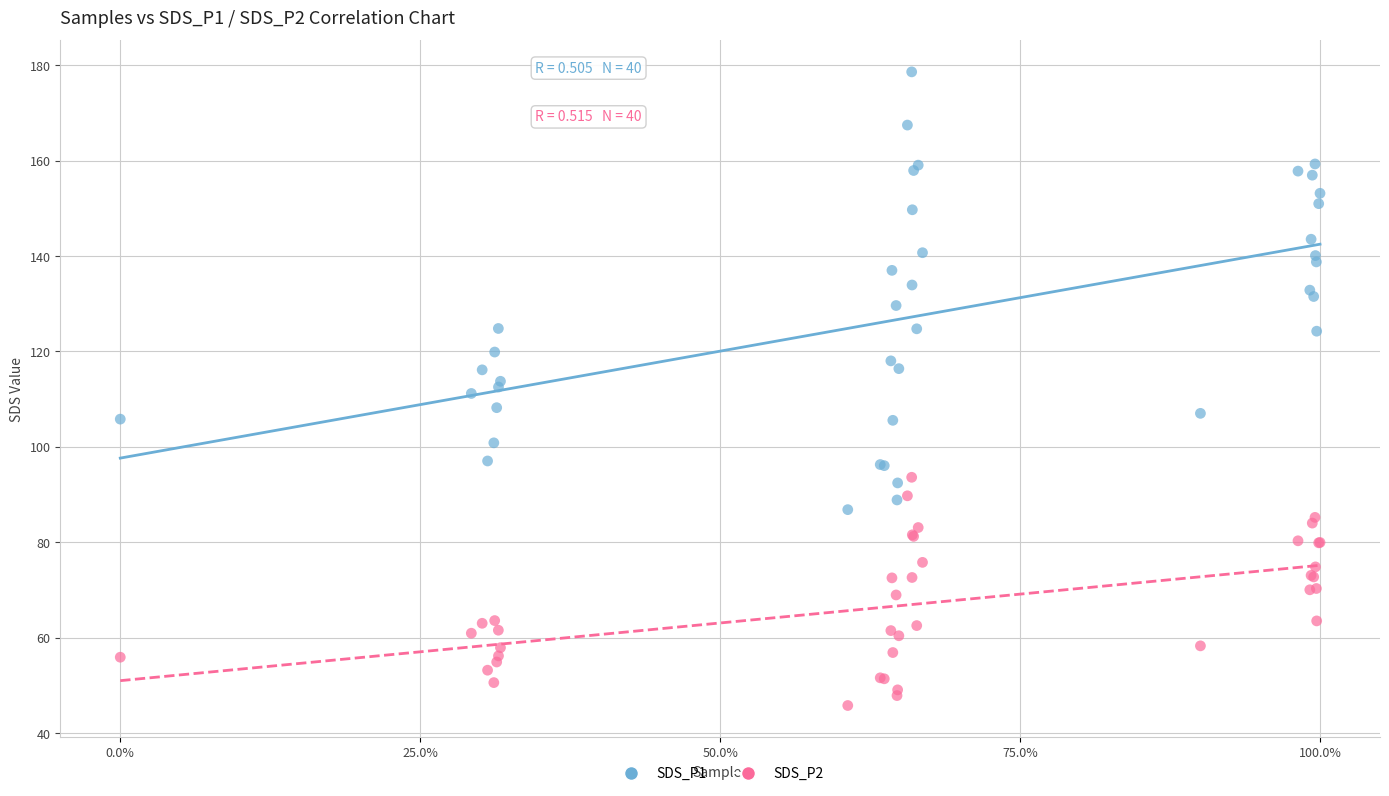

Which series contains the lowest Y value?

SDS_P2